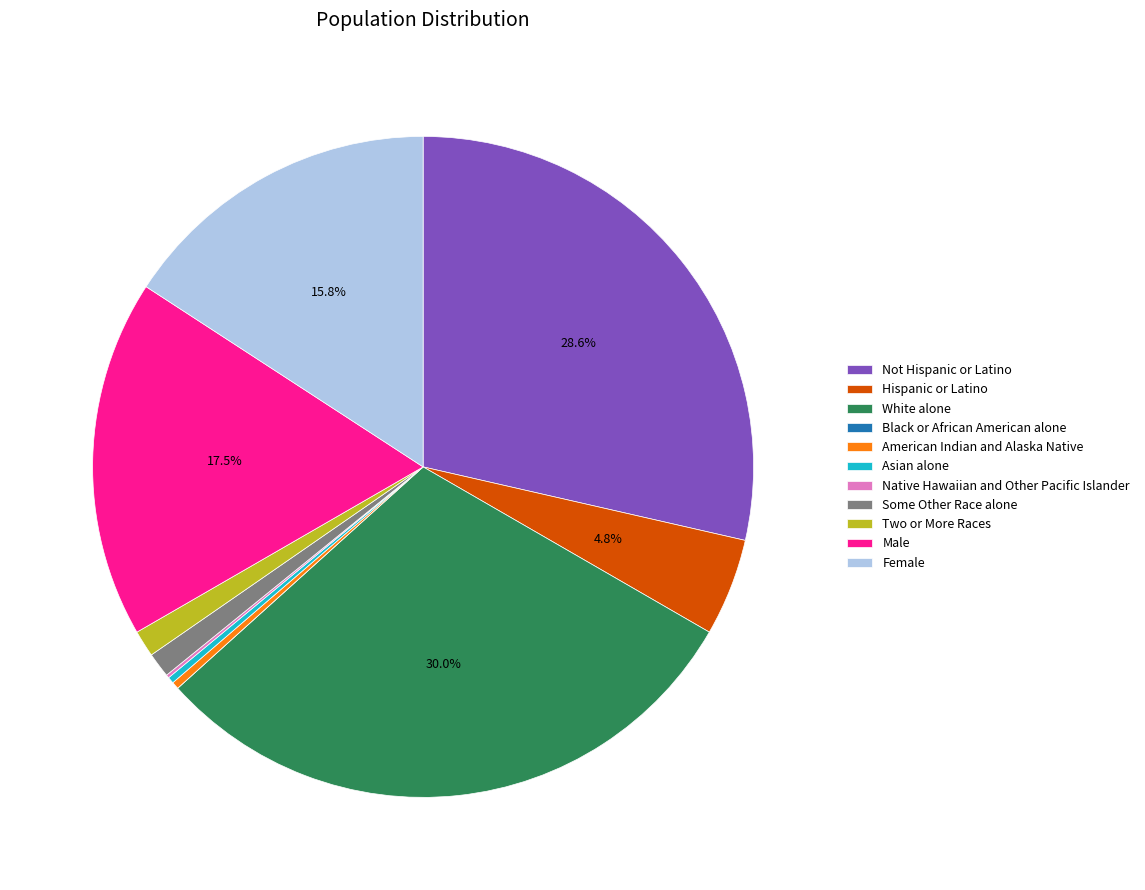

Combined, do Two or More Races and Some Other Race alone account for over 50%?

No